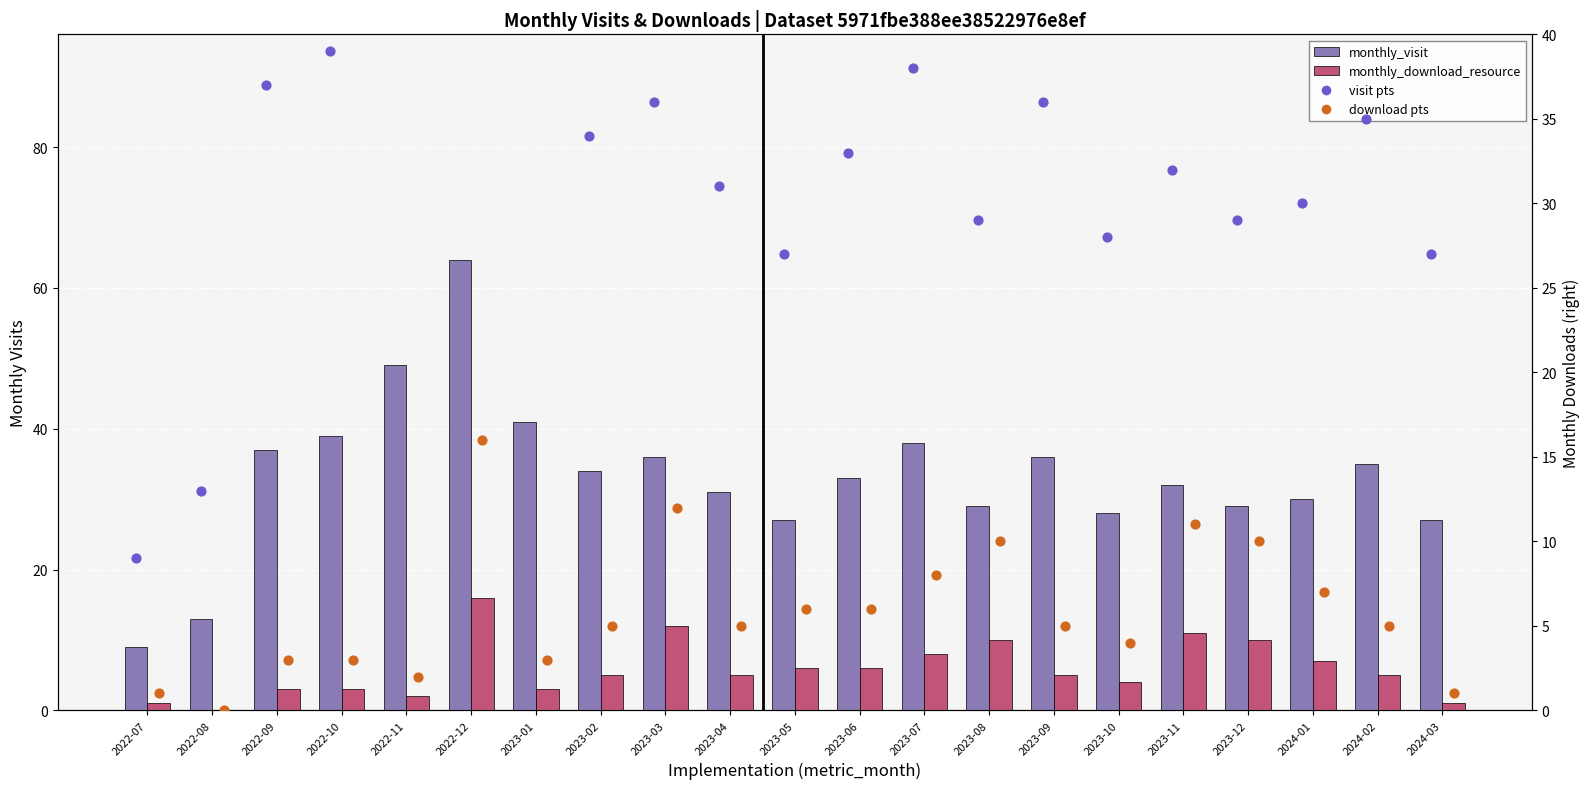

What is the total value across all series at 2022-10?

84